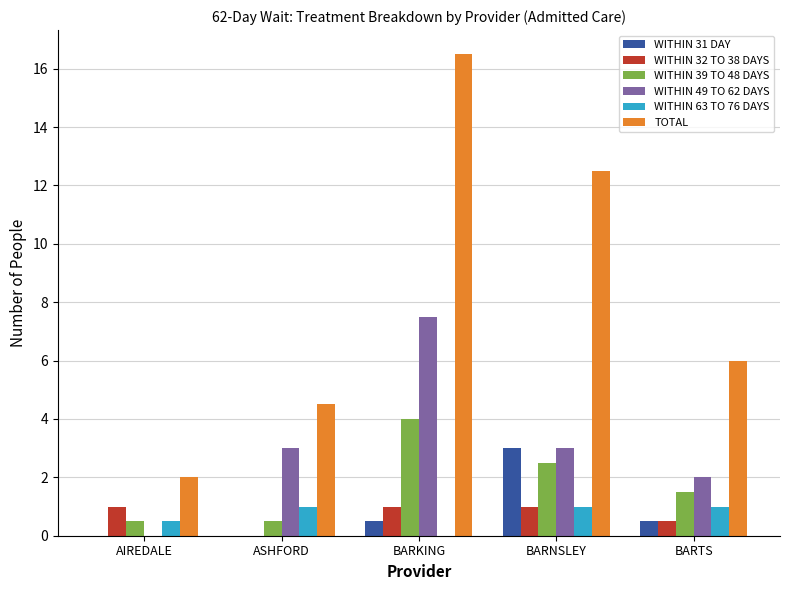

Reading left to right, transcribe all the data shown in this chart.

WITHIN 31 DAY: AIREDALE=0.0	ASHFORD=0.0	BARKING=0.5	BARNSLEY=3.0	BARTS=0.5
WITHIN 32 TO 38 DAYS: AIREDALE=1.0	ASHFORD=0.0	BARKING=1.0	BARNSLEY=1.0	BARTS=0.5
WITHIN 39 TO 48 DAYS: AIREDALE=0.5	ASHFORD=0.5	BARKING=4.0	BARNSLEY=2.5	BARTS=1.5
WITHIN 49 TO 62 DAYS: AIREDALE=0.0	ASHFORD=3.0	BARKING=7.5	BARNSLEY=3.0	BARTS=2.0
WITHIN 63 TO 76 DAYS: AIREDALE=0.5	ASHFORD=1.0	BARKING=0.0	BARNSLEY=1.0	BARTS=1.0
TOTAL: AIREDALE=2.0	ASHFORD=4.5	BARKING=16.5	BARNSLEY=12.5	BARTS=6.0